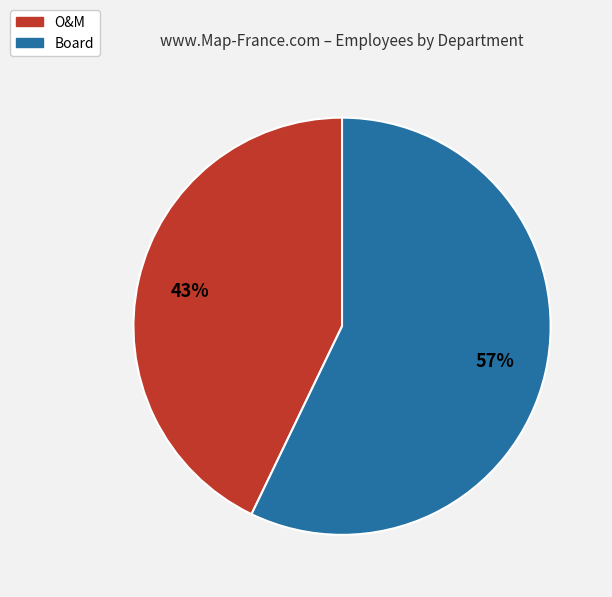

Which category accounts for the majority?

Board